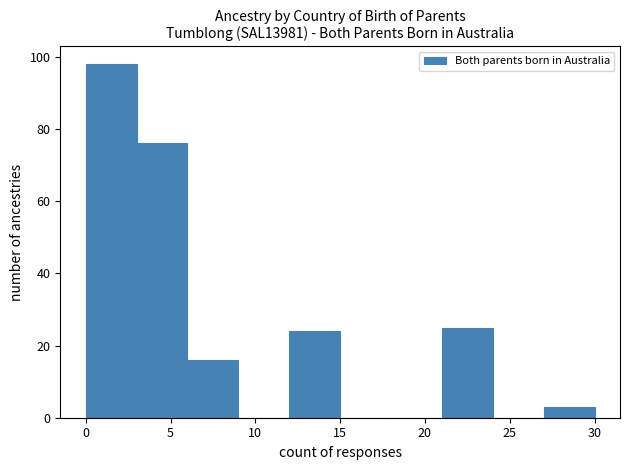

Reading left to right, transcribe this chart: for each bar, give the range it covers on the x-axis and its height. The values are not printed on the chart, so give them approximately, as read against the axis.

0 to 3: 98
3 to 6: 76
6 to 9: 16
9 to 12: 0
12 to 15: 24
15 to 18: 0
18 to 21: 0
21 to 24: 26
24 to 27: 0
27 to 30: 4